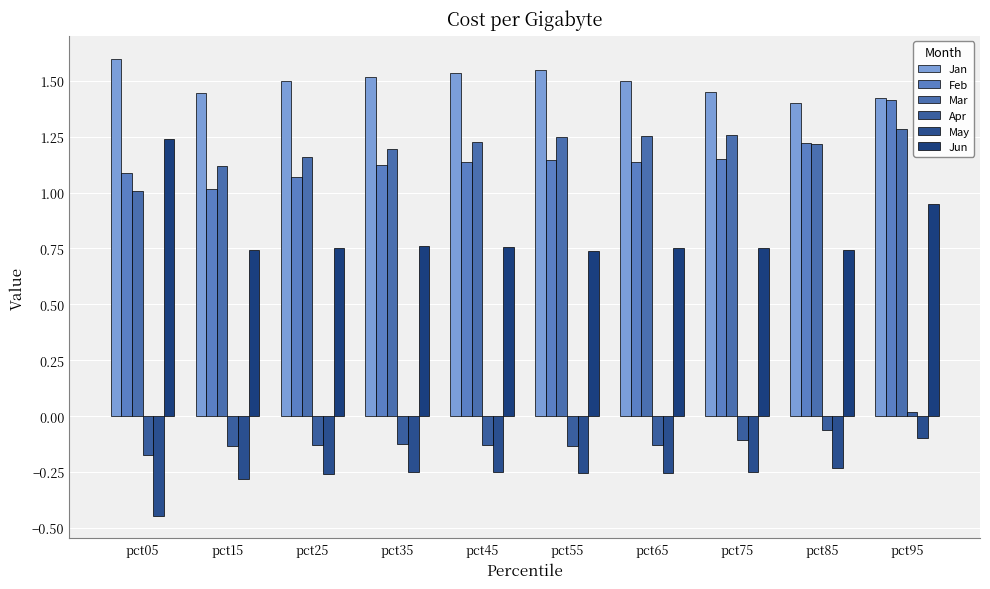

What is the difference between the maximum and minimum values in the May series?

0.3